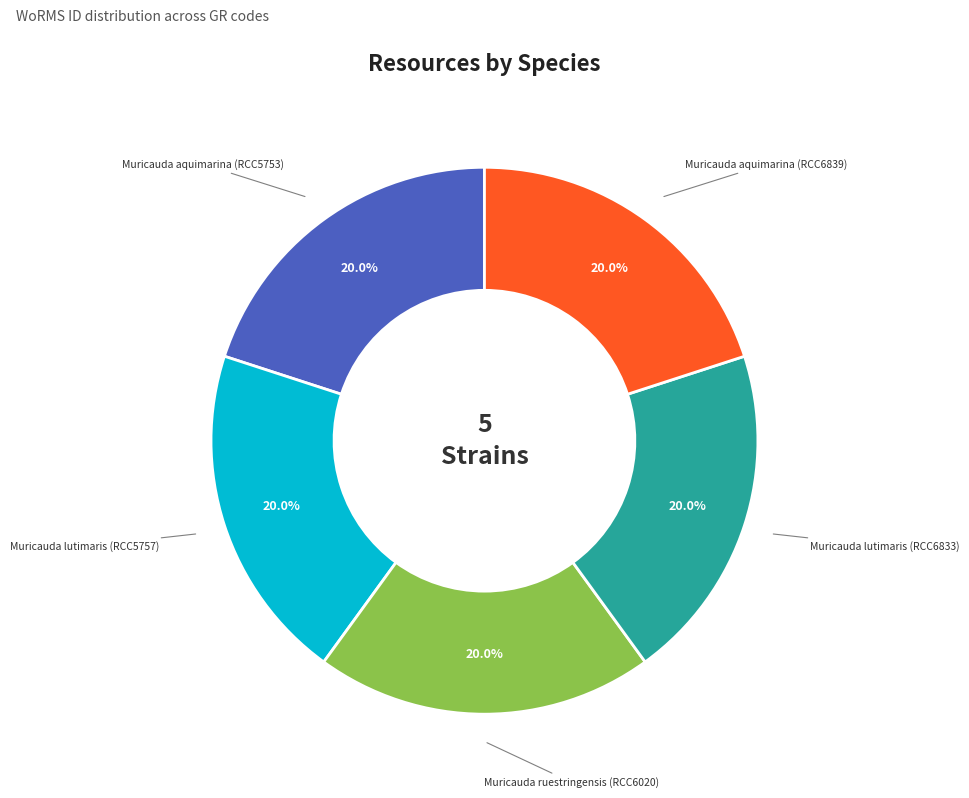

What percentage is the Muricauda lutimaris (RCC6833) slice, to the nearest percent?

20%